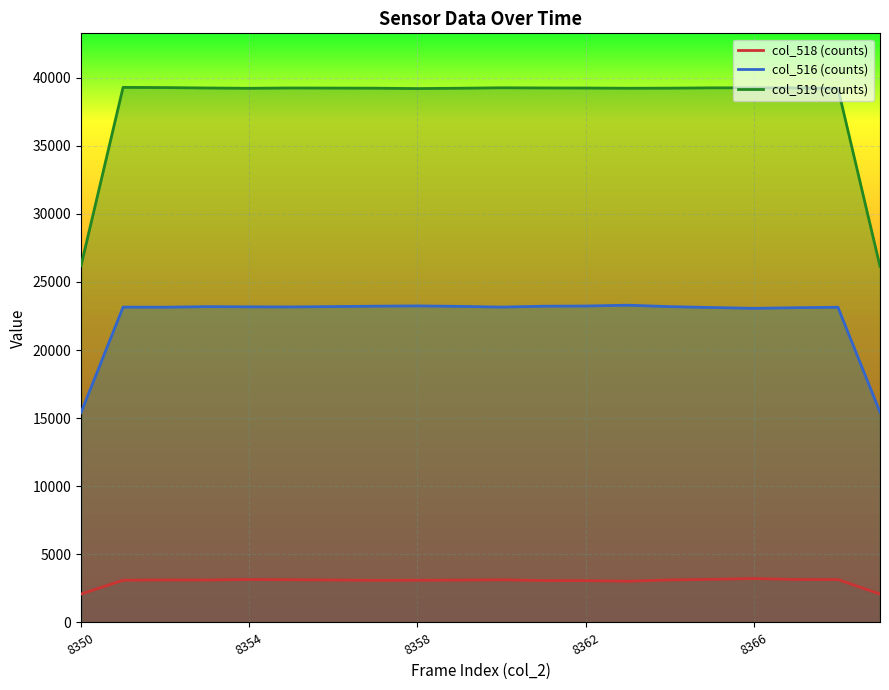

How many interior local peaks does the col_516 (counts) series have?

5